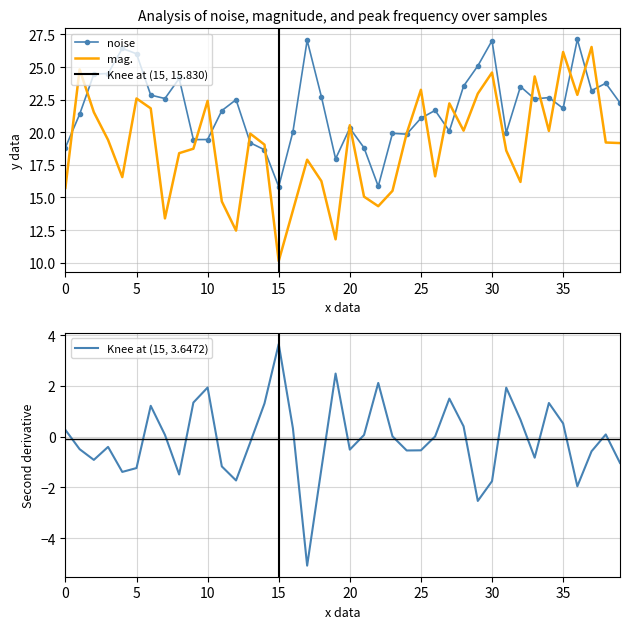

How many data points in mag. are above 19?

22